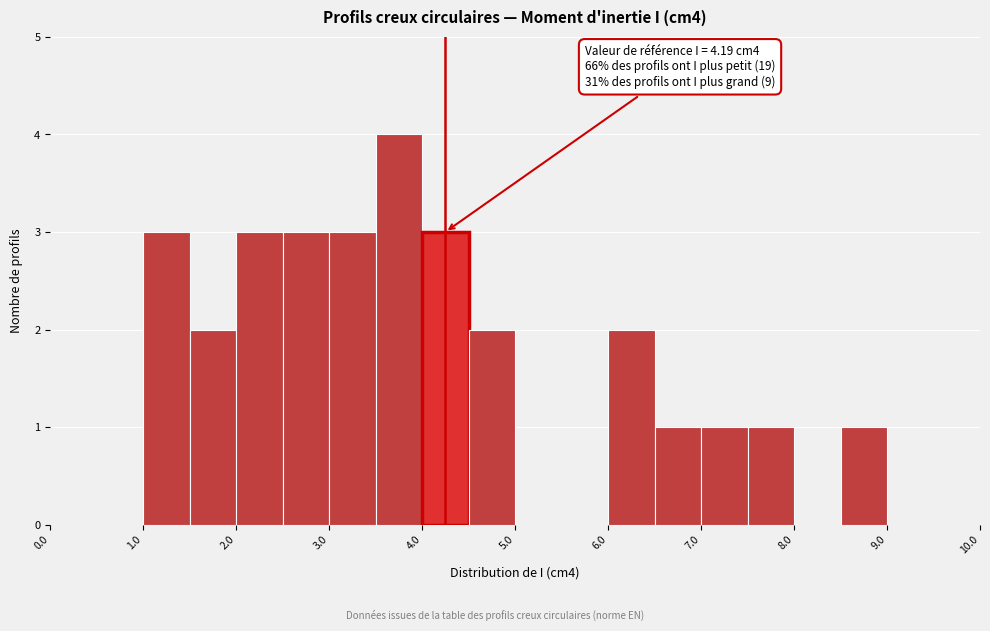

Which range on the x-axis has the tallest bar?

3.5 to 4.0